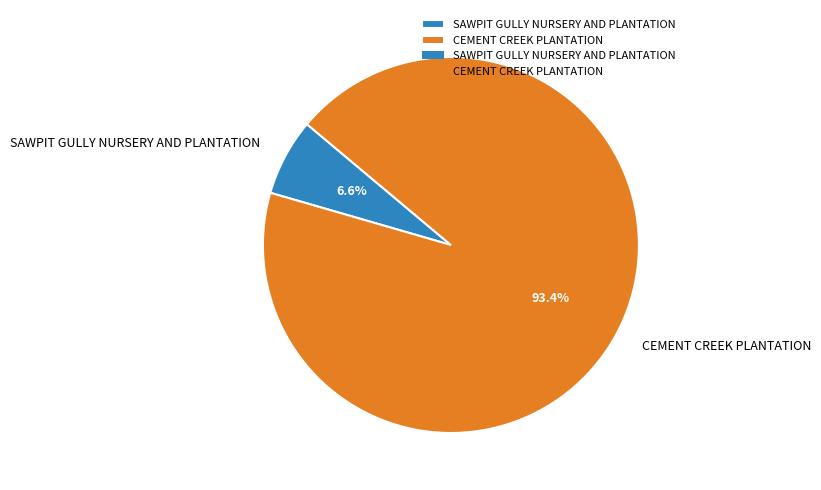

Approximately how many times larger is the value at SAWPIT GULLY NURSERY AND PLANTATION compared to CEMENT CREEK PLANTATION?

0.1